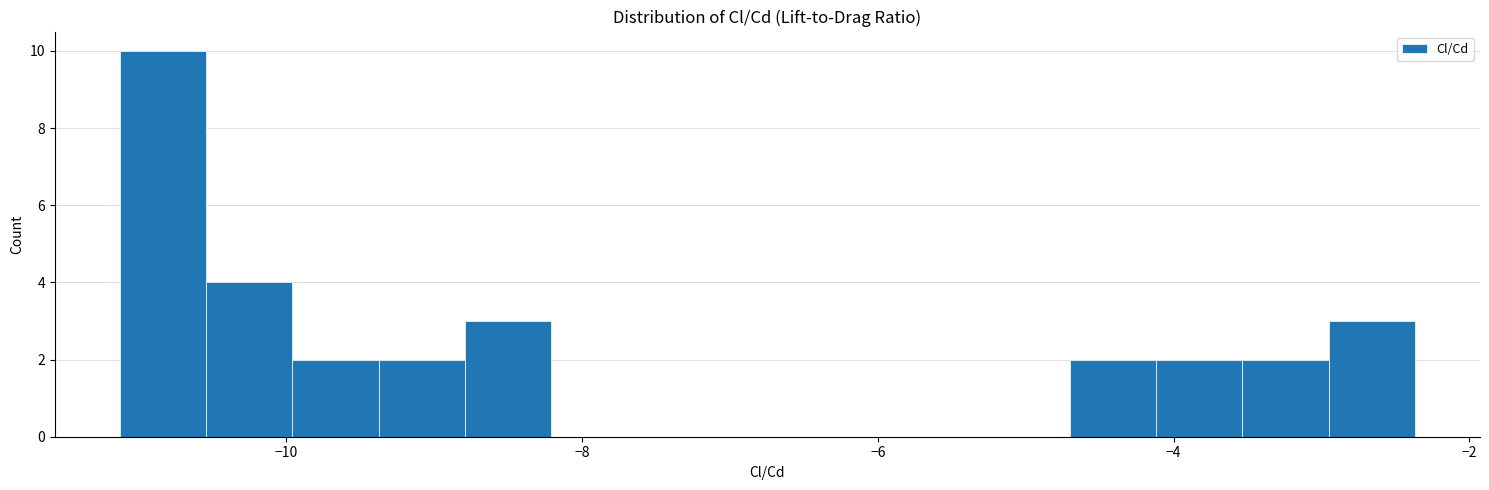

Read against the x-axis, roughly where is the centre of the tallest bar?

-10.8